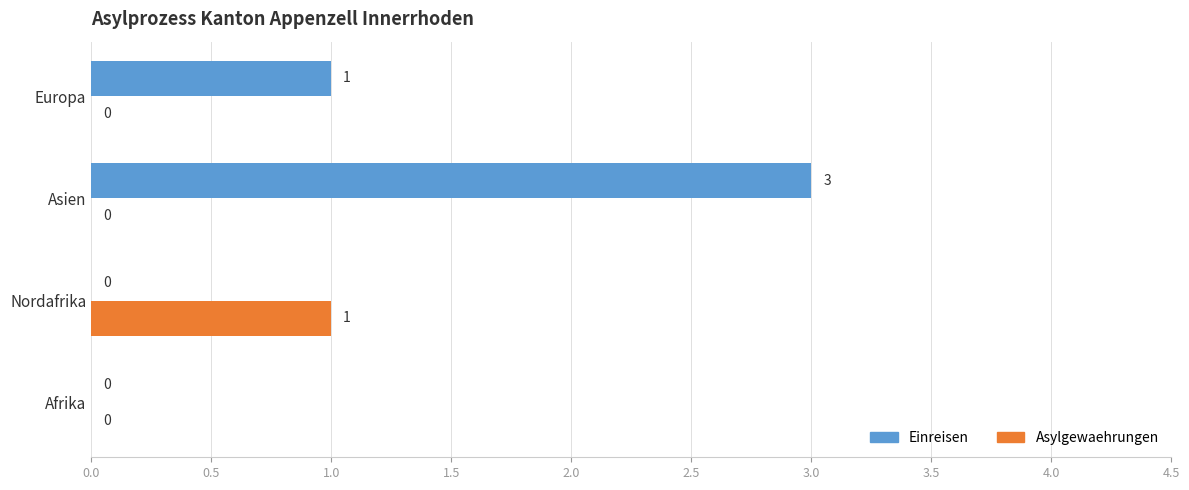

Where is Einreisen nearest to the value 1?

Europa